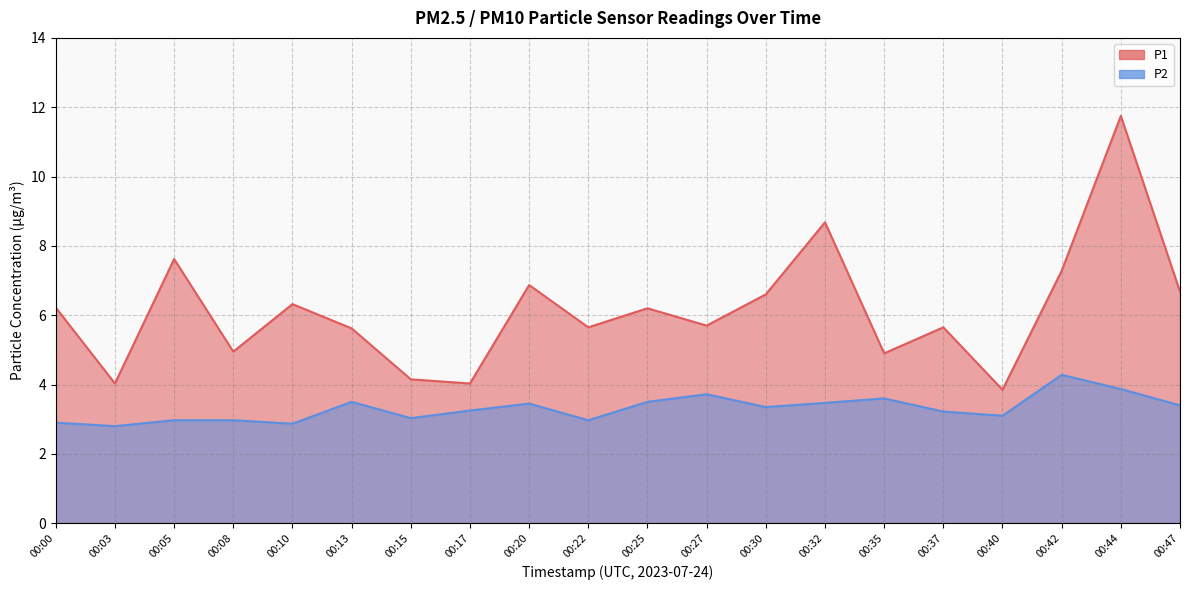

Does the chart display data point markers on the line(s)?

No